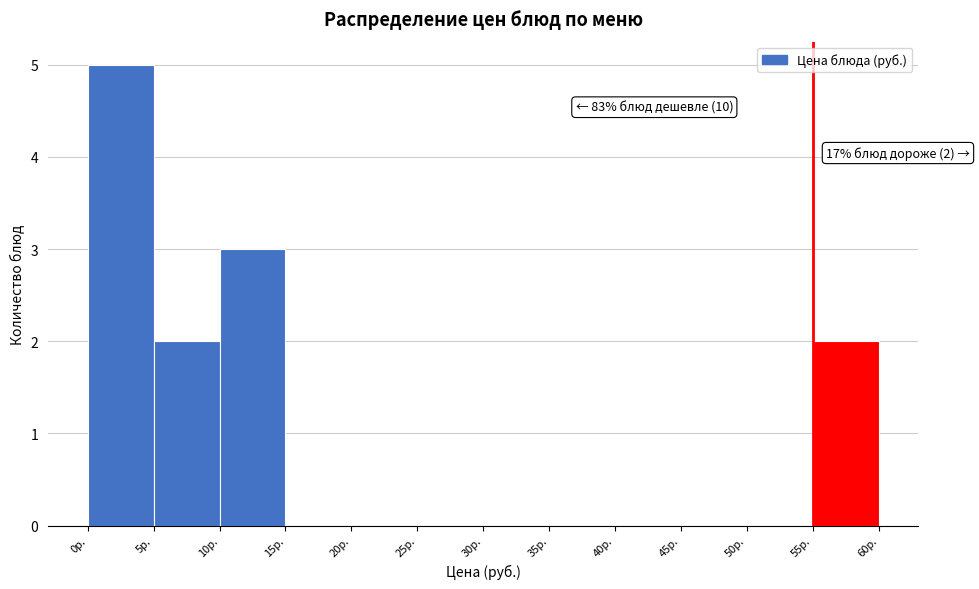

Which range on the x-axis has the tallest bar?

0 to 5